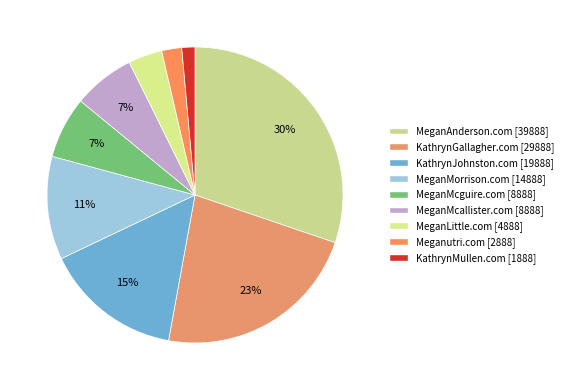

What percentage do MeganLittle.com and MeganMcallister.com together represent?

10.4%